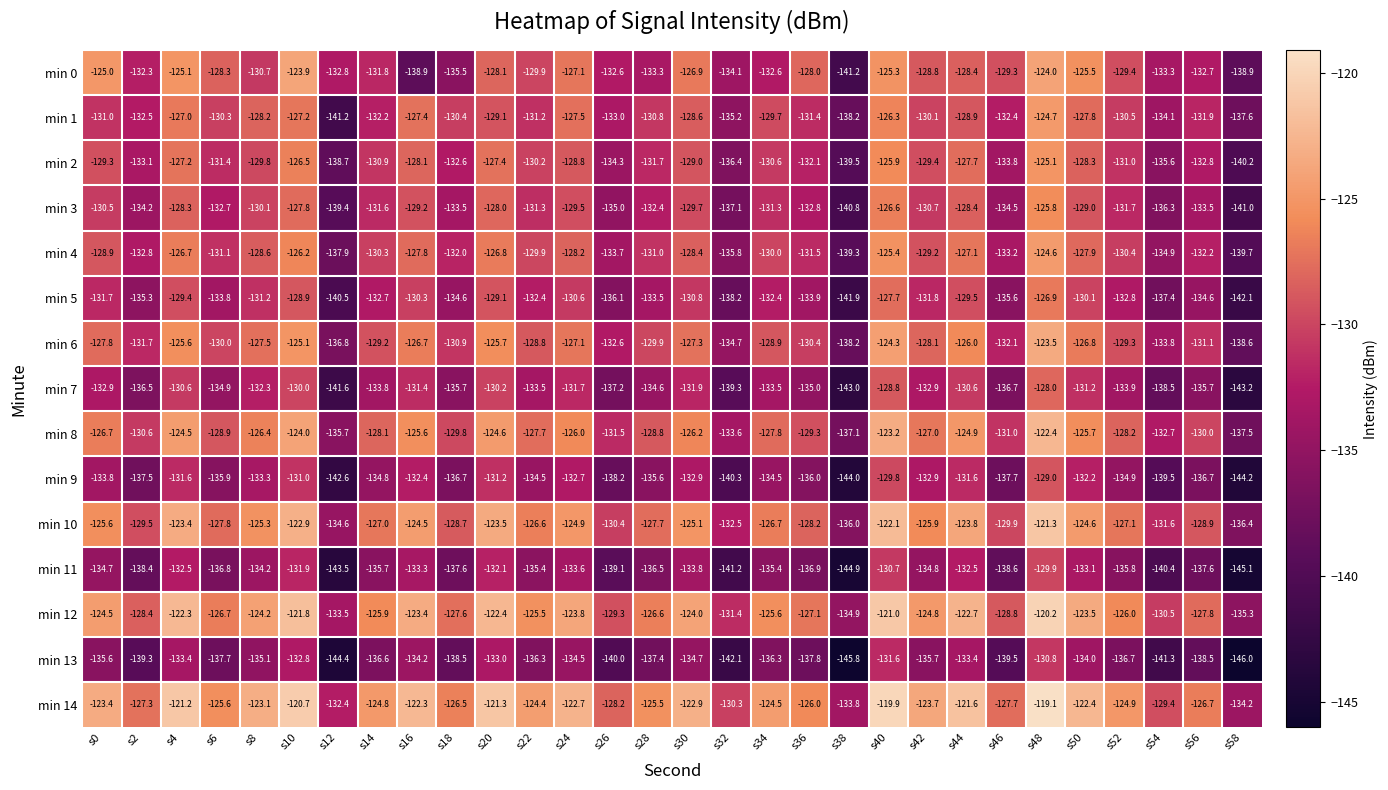

What is the approximate value of min 11 at s48?

-129.9